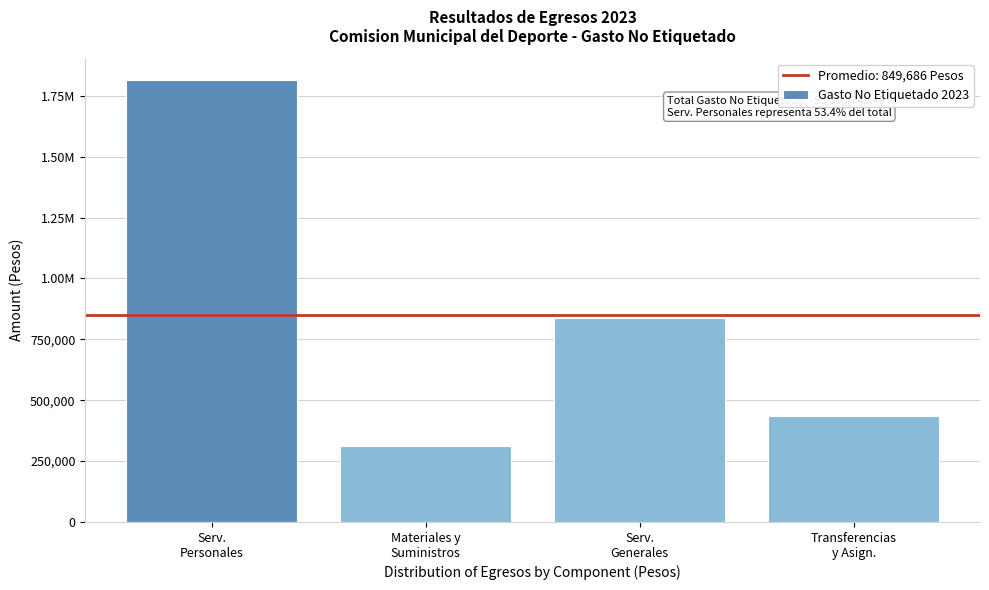

Does the chart contain any negative values?

No